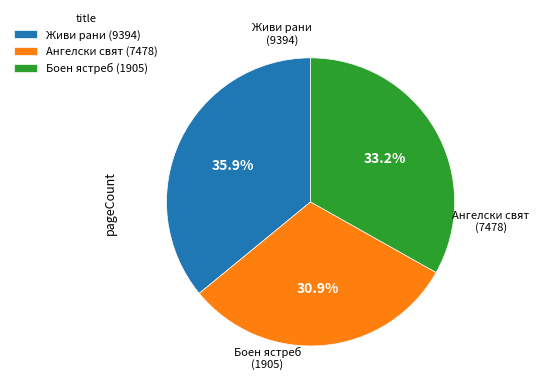

How many segments does this pie chart have?

3